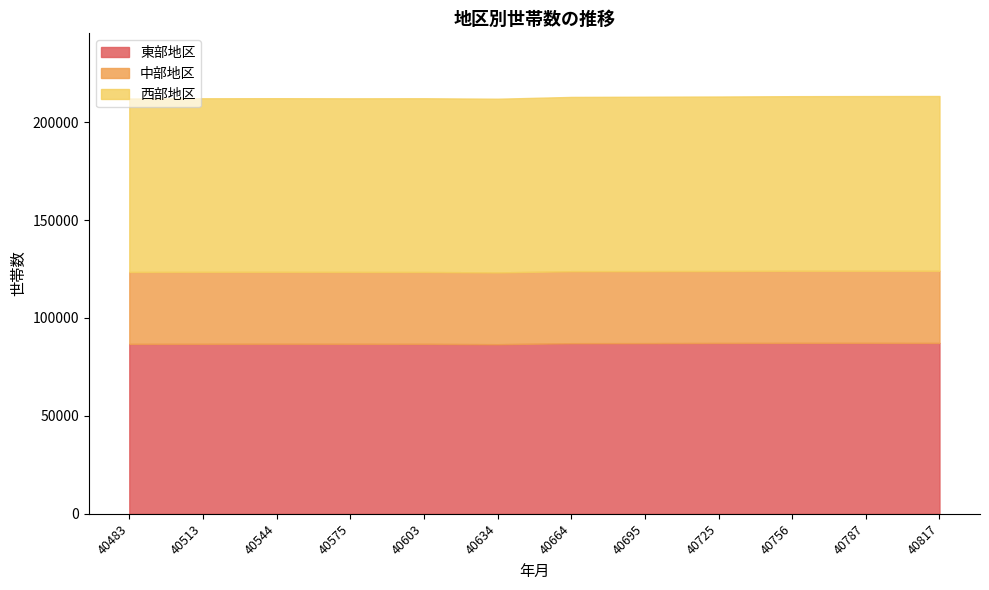

Reading right to left, list all the values displayed in this chart.

東部地区: 40817=87252	40787=87294	40756=87283	40725=87243	40695=87160	40664=87129	40634=86616	40603=86809	40575=86815	40544=86837	40513=86812	40483=86773
中部地区: 40817=36850	40787=36817	40756=36821	40725=36748	40695=36777	40664=36769	40634=36658	40603=36684	40575=36707	40544=36725	40513=36741	40483=36732
西部地区: 40817=89273	40787=89225	40756=89180	40725=89120	40695=89066	40664=88998	40634=88709	40603=88729	40575=88668	40544=88690	40513=88654	40483=88590